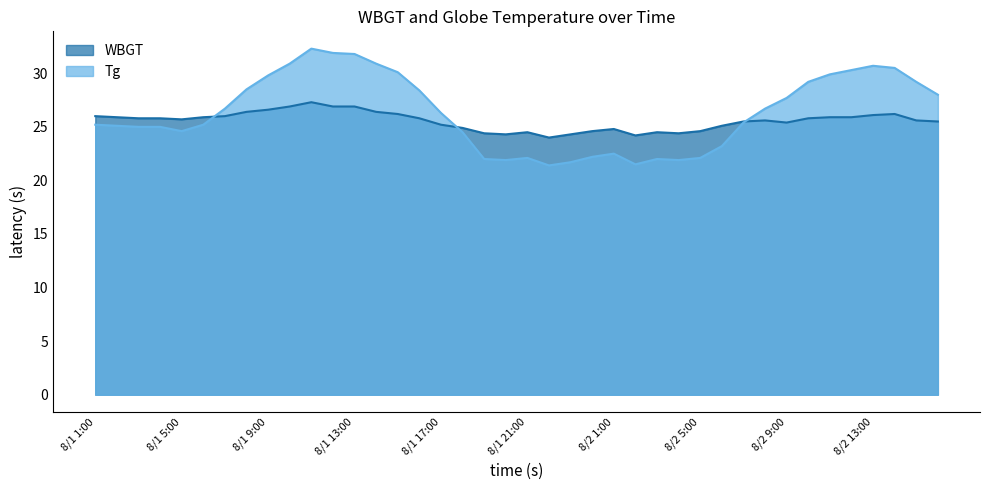

Rank the series at 8/1 21:00 from highest to lowest value.

WBGT, Tg